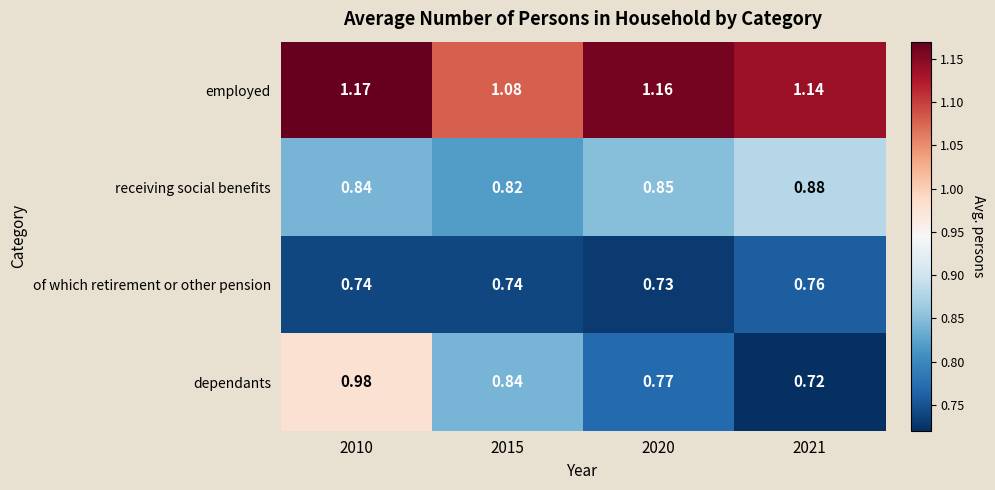

Rank the series by their maximum value, from lowest to highest.

of which retirement or other pension, receiving social benefits, dependants, employed